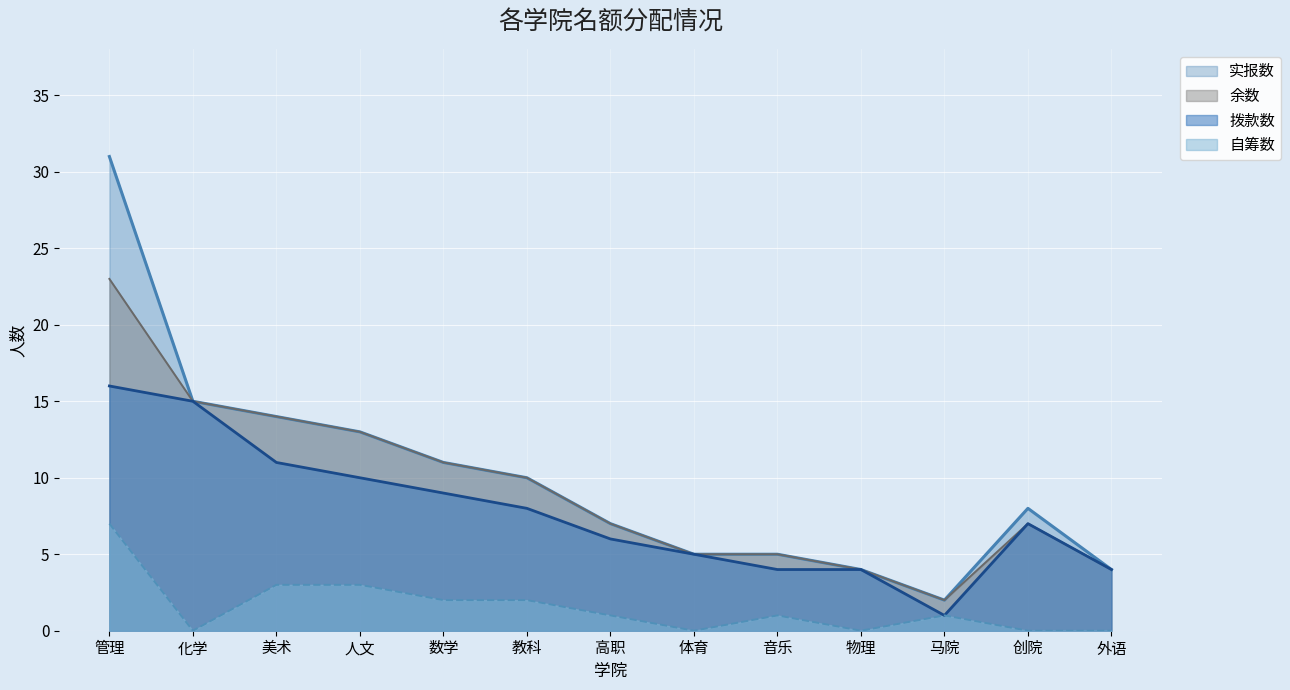

The 拨款数 series shows 11 at 创院. True or false?

False